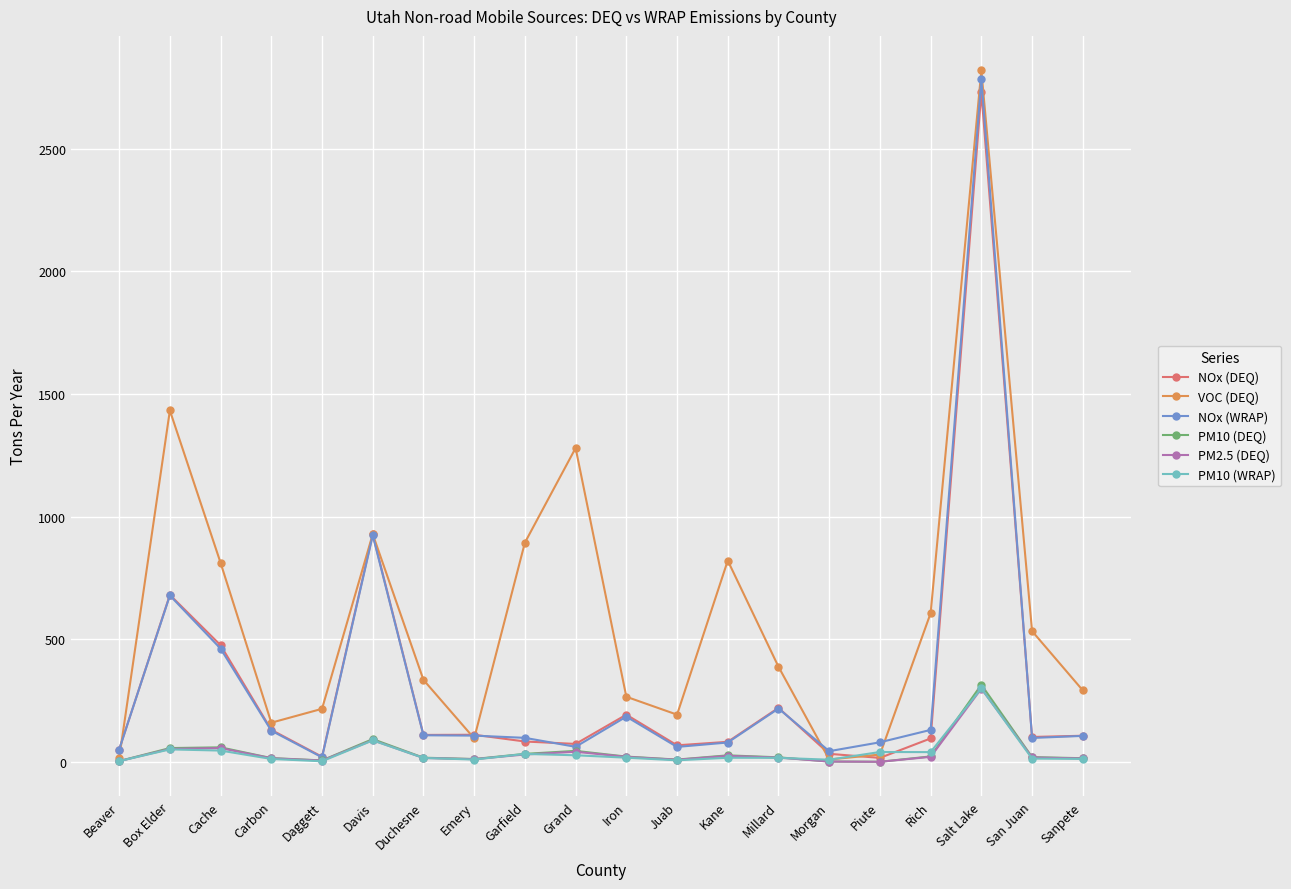

Count the number of categories in the chart.

20